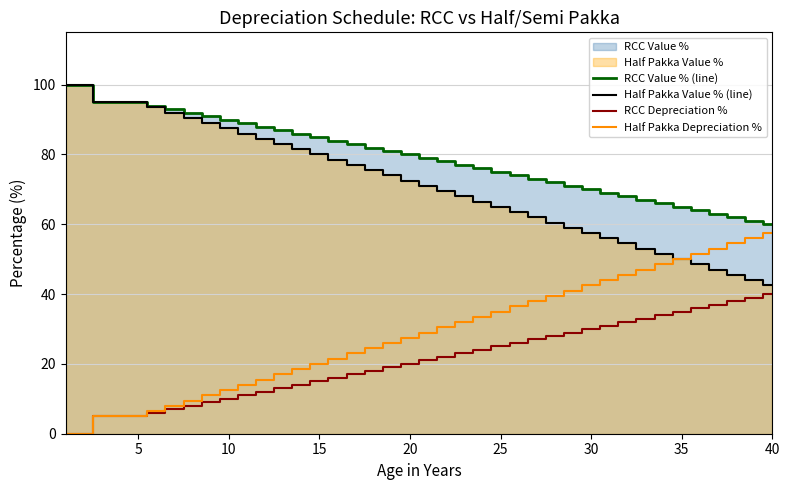

What is the maximum value for Half Pakka Depreciation %?

57.5